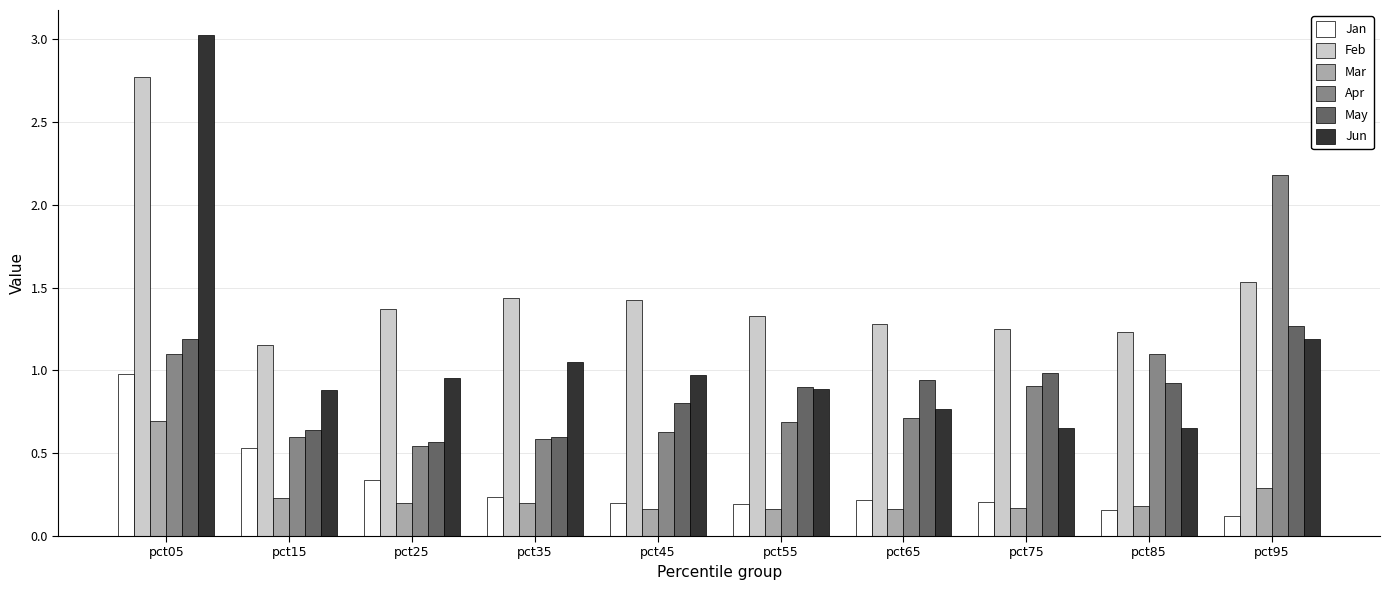

What is the total value across all series at pct25?

4.0